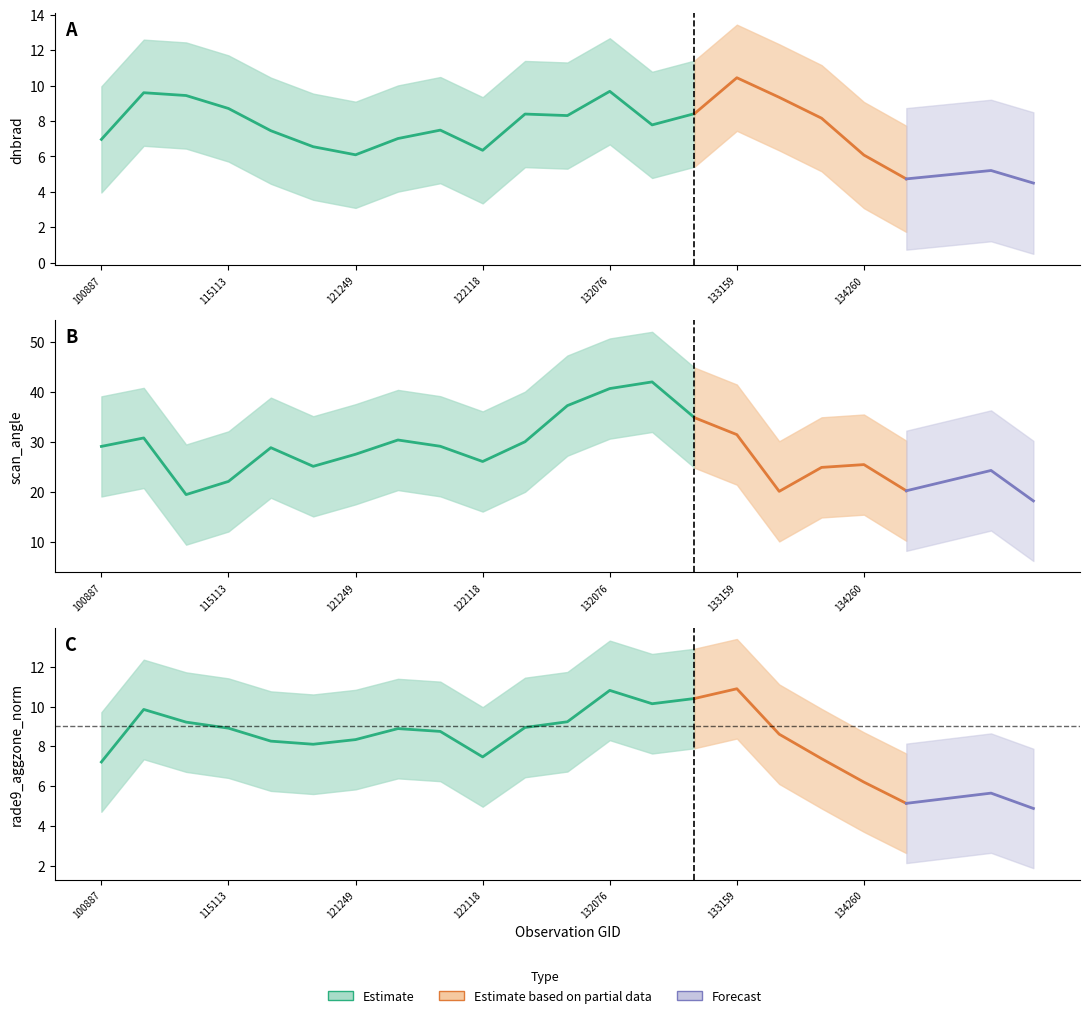

True or false: scan_angle and rade9_aggzone_norm cross at least once.

True